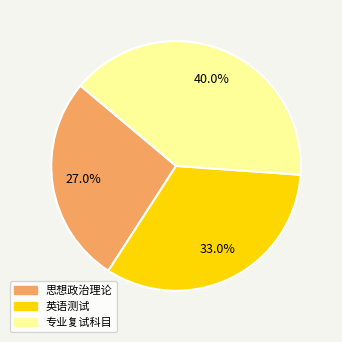

Does any single category account for the majority?

No